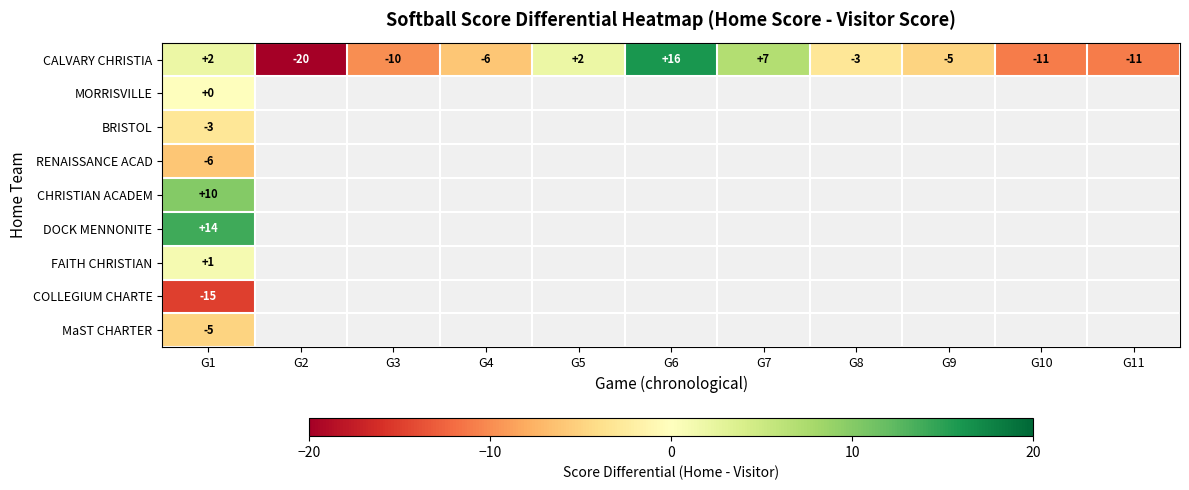

What is the difference between the highest and lowest values at G1?

29